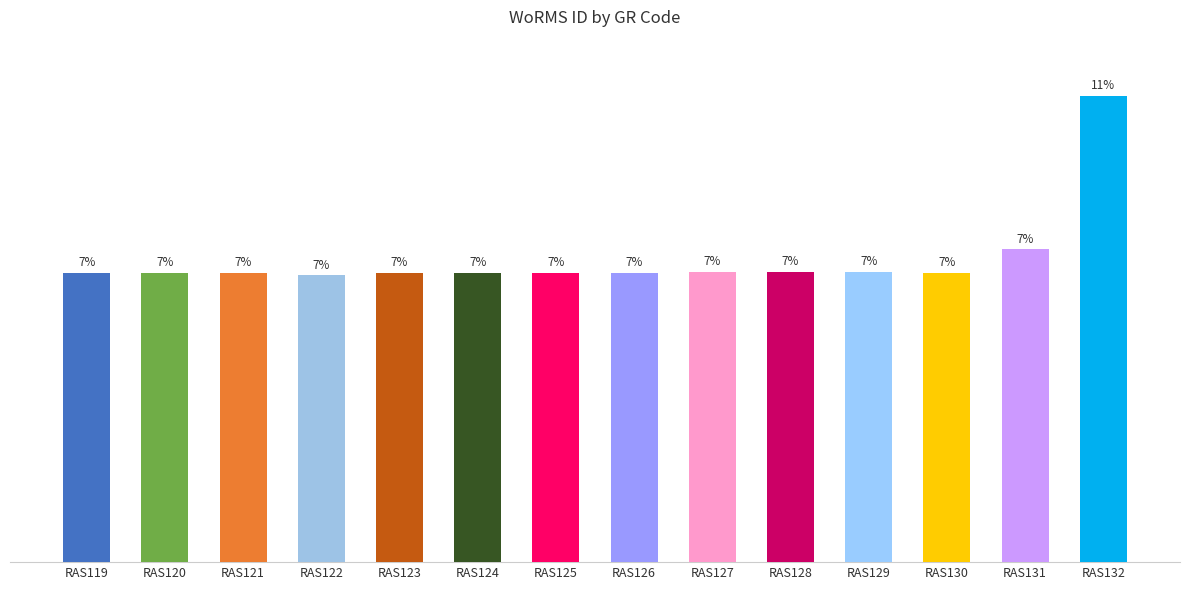

Does the chart contain any negative values?

No